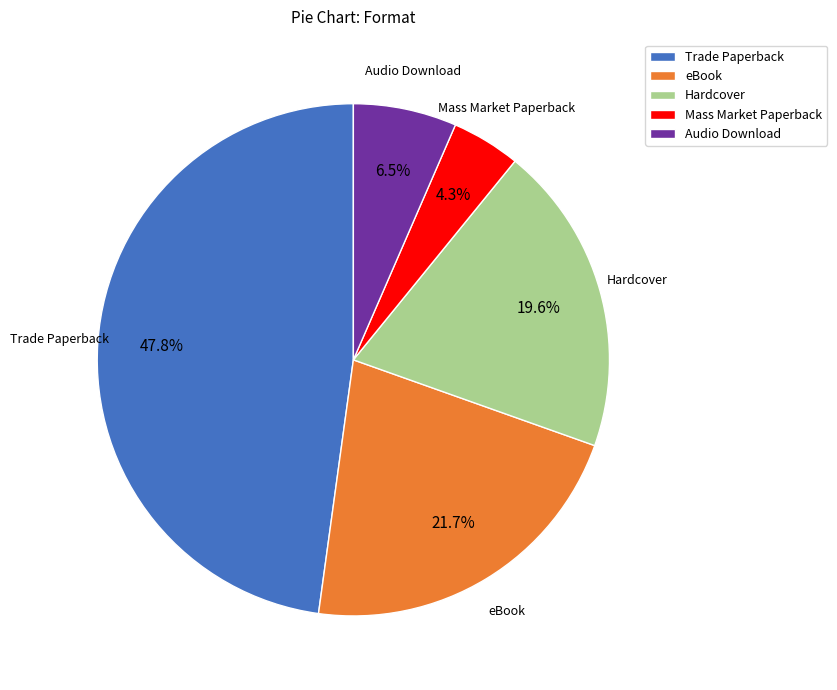

To the nearest percent, what portion does Hardcover represent?

20%